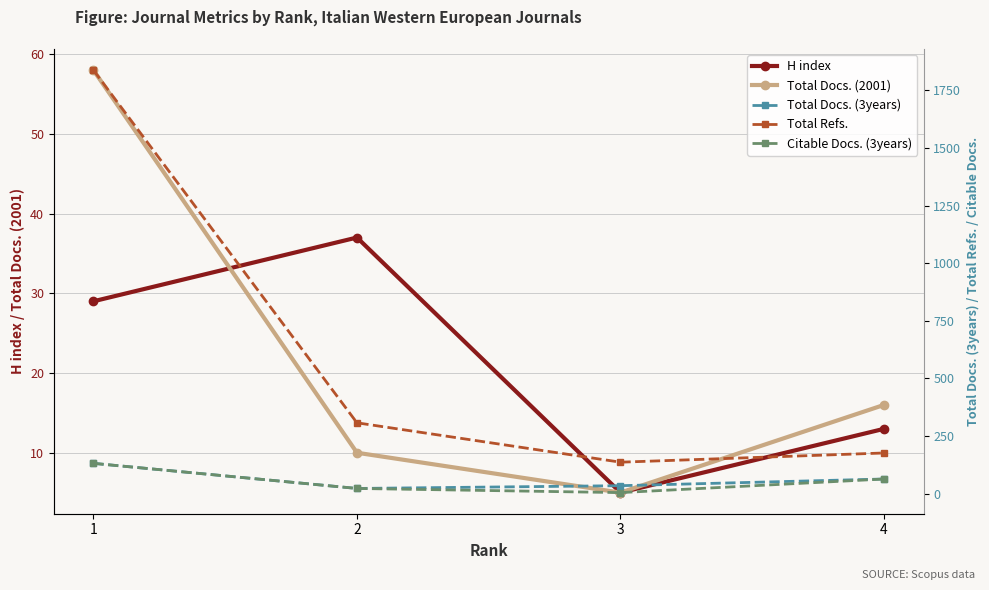

What is the maximum value for Citable Docs. (3years)?

131